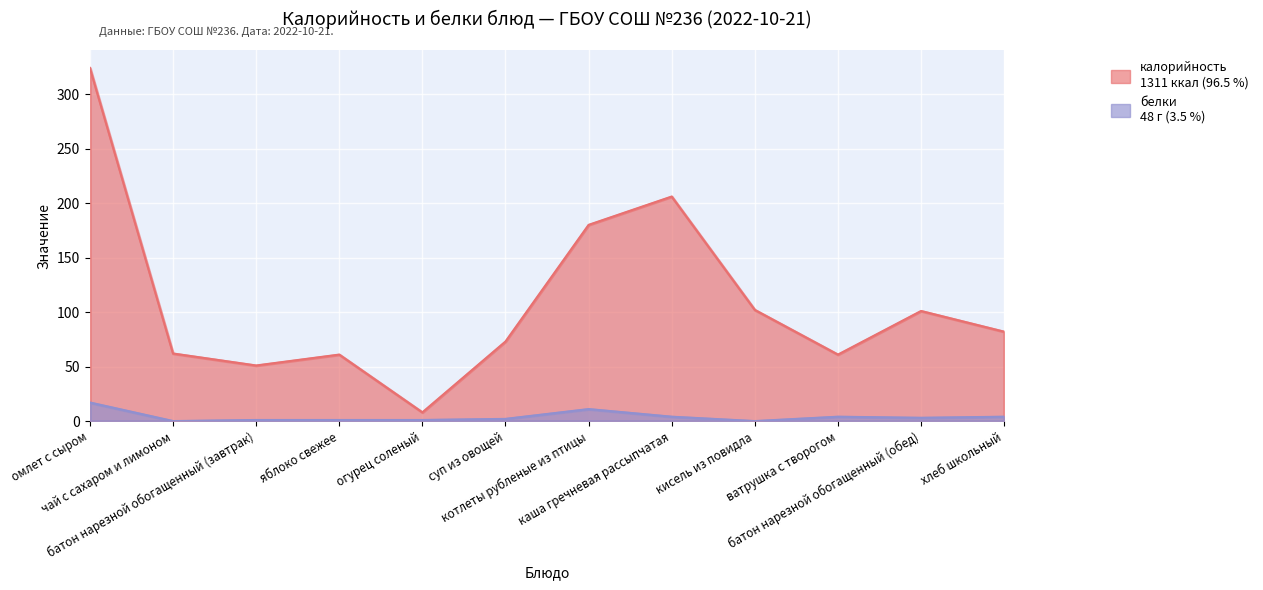

Which category has the highest value in the калорийность series?

омлет с сыром